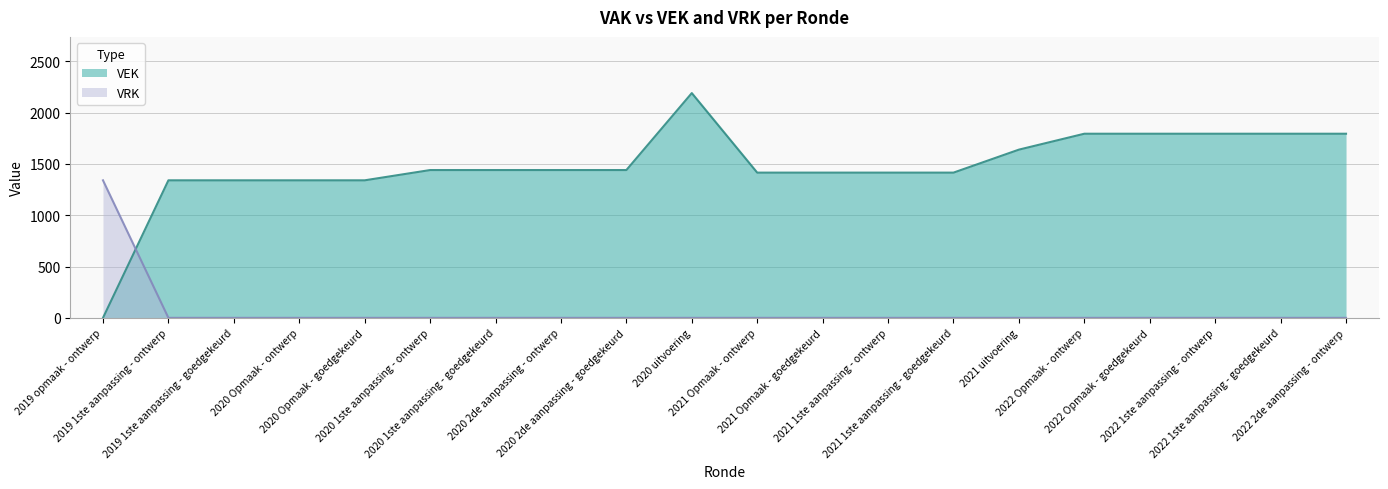

What is the label of the 15th point from the left?

2021 uitvoering